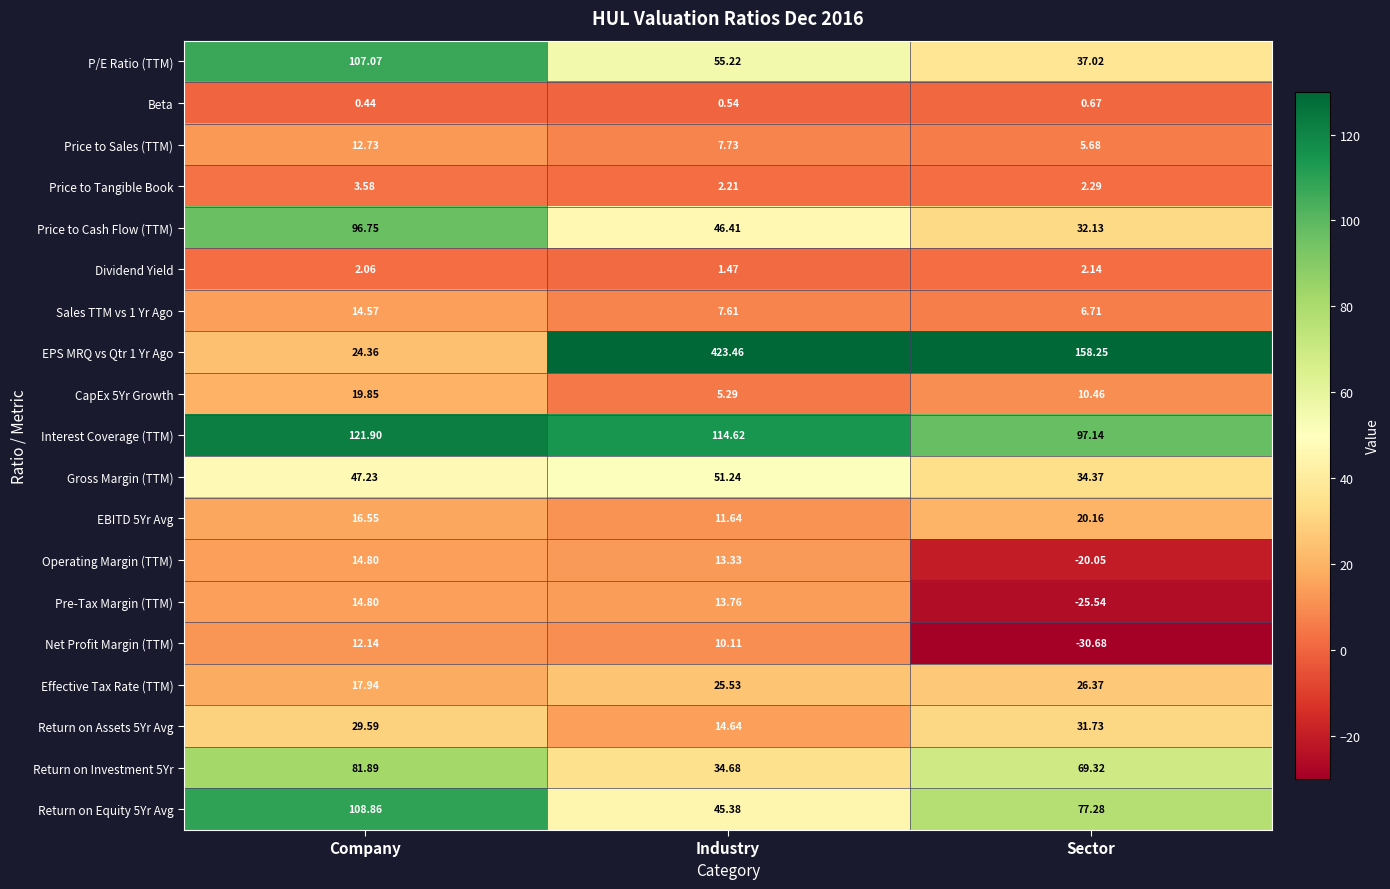

At which category is the sum across all series the highest?

Industry